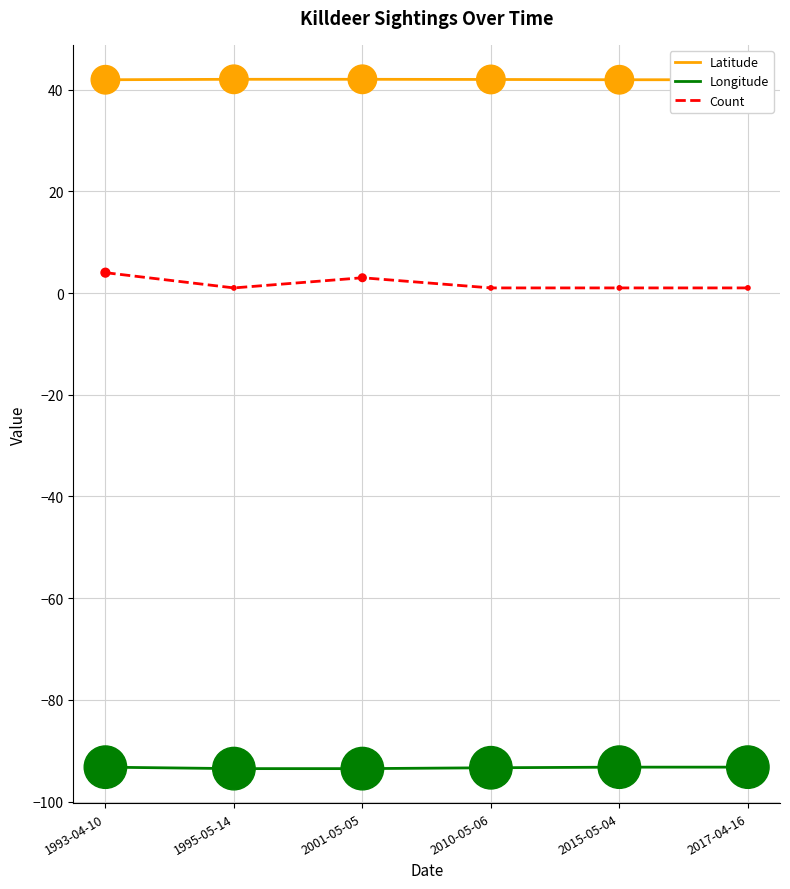

What position from the right is 1993-04-10?

6